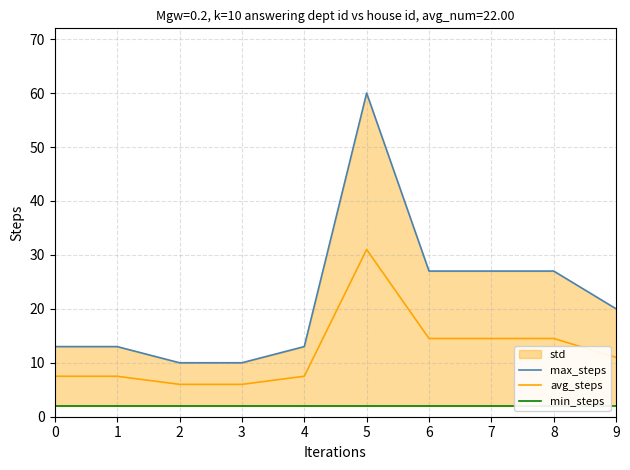

At how many categories does at least one series exceed 21?

4